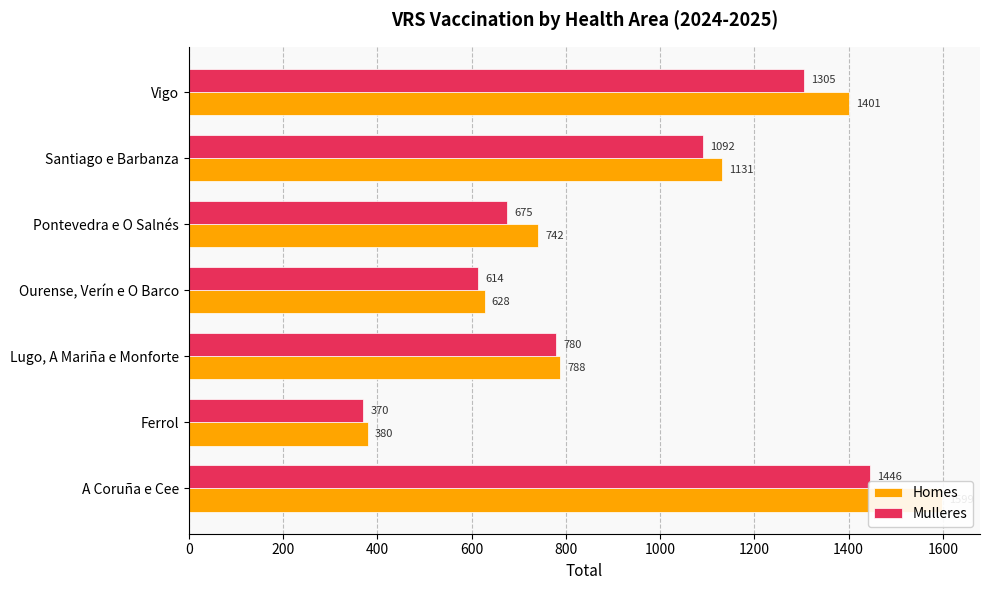

At Vigo, list the series in order from smallest to largest.

Mulleres, Homes